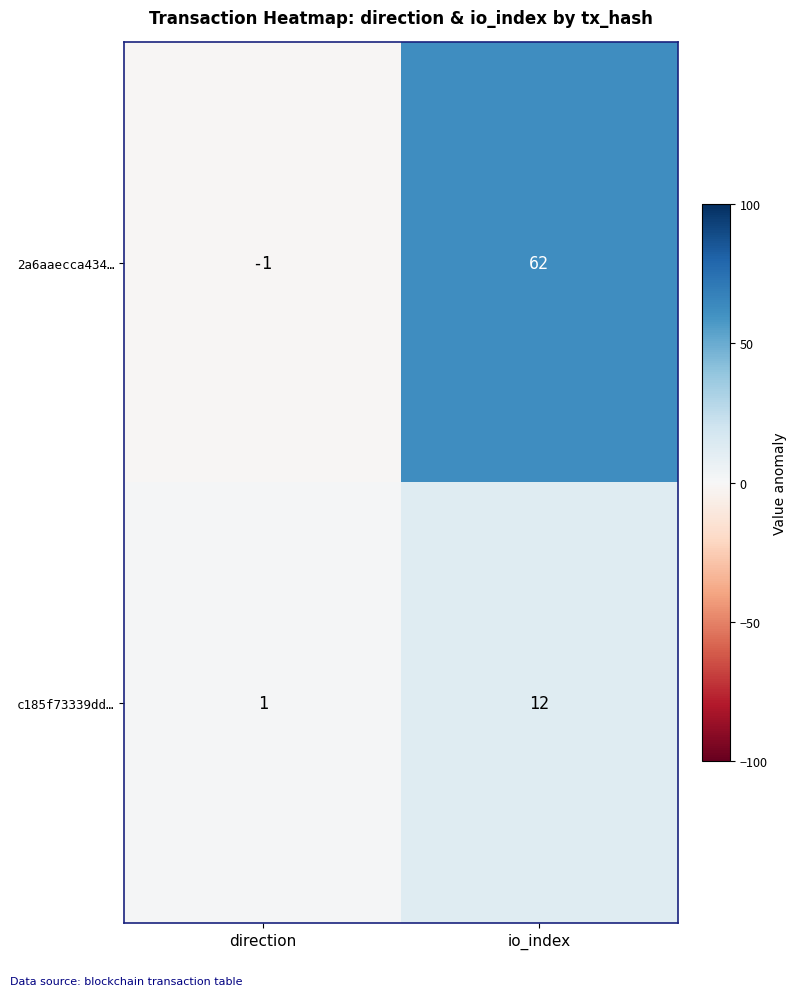

Reading right to left, transcribe all the data shown in this chart.

2a6aaecca434…: 62	-1
c185f73339dd…: 12	1